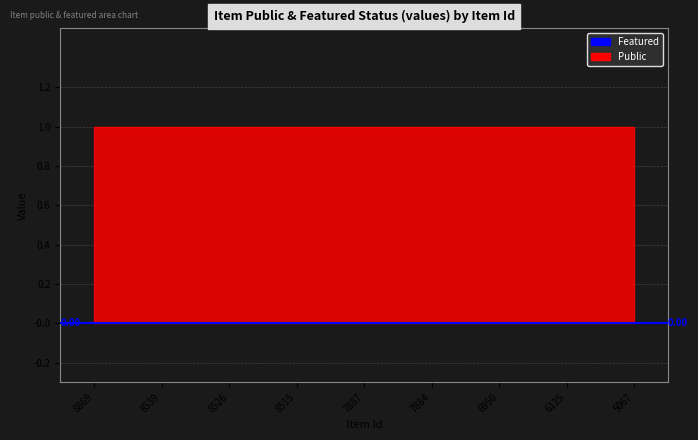

At how many categories does at least one series exceed 0?

9